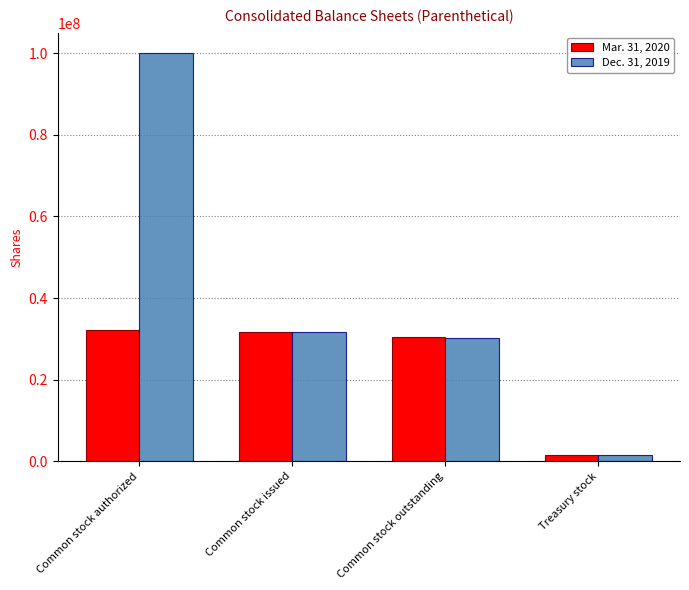

What is the total value across all series at Treasury stock?

3279582